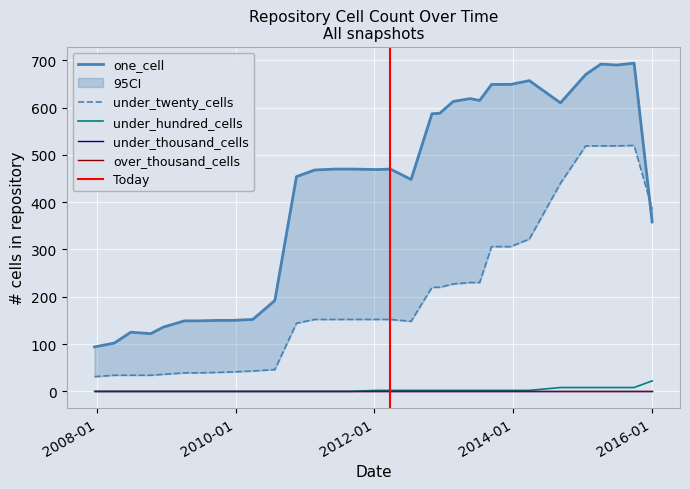

What is the sum of all under_hundred_cells values?

84